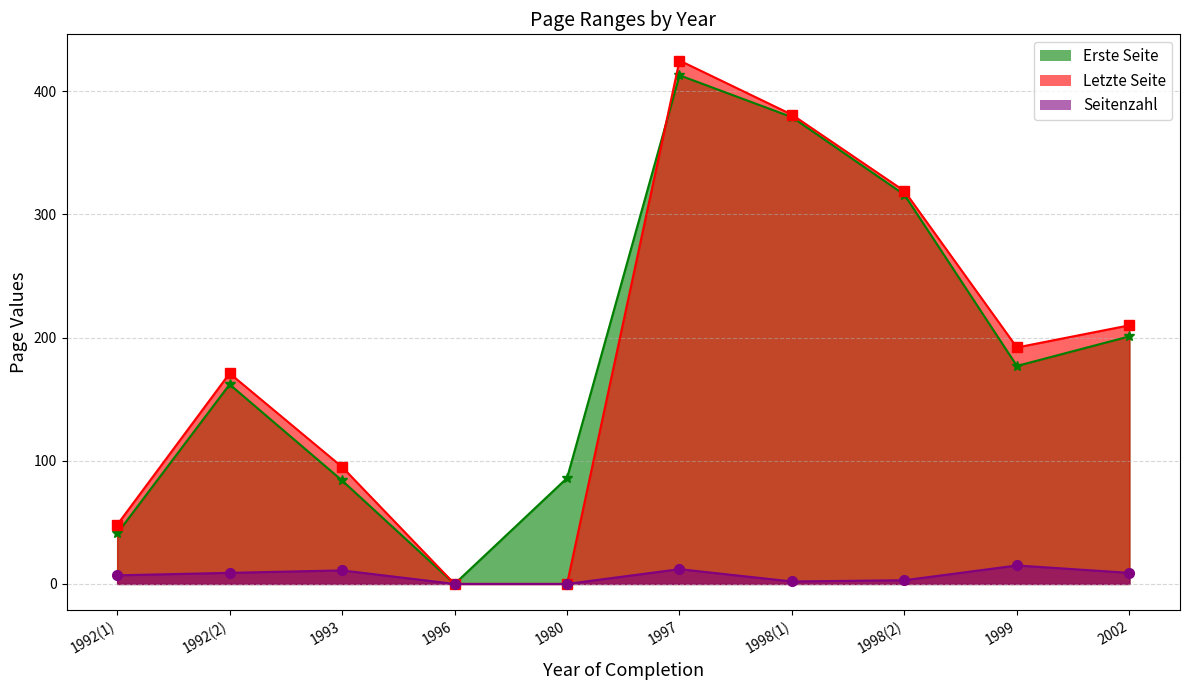

At 1980, list the series in order from smallest to largest.

Letzte Seite, Seitenzahl, Erste Seite